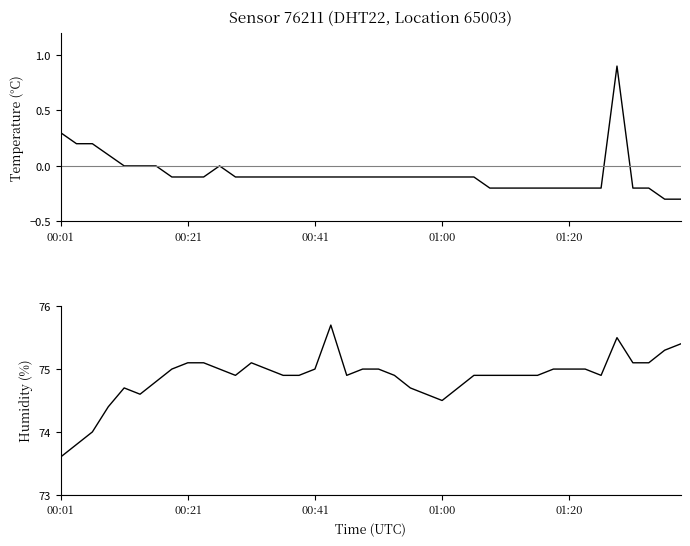

What is the value of the temperature point at the 37th from the left?

-0.2